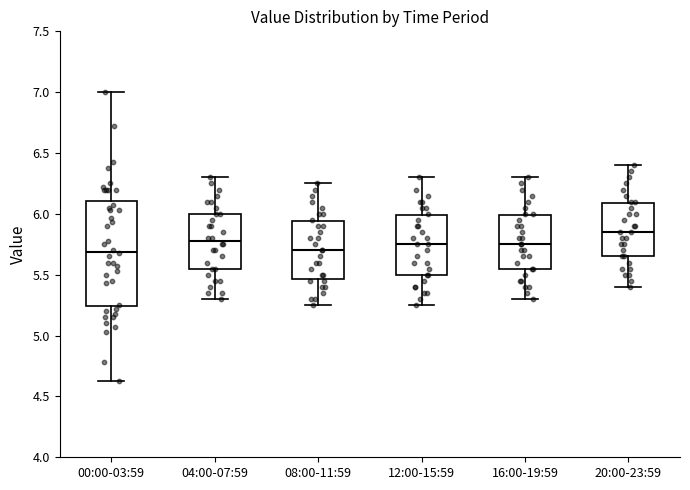

Comparing the boxes themselves (not the whiskers), which one is the tallest?

00:00-03:59